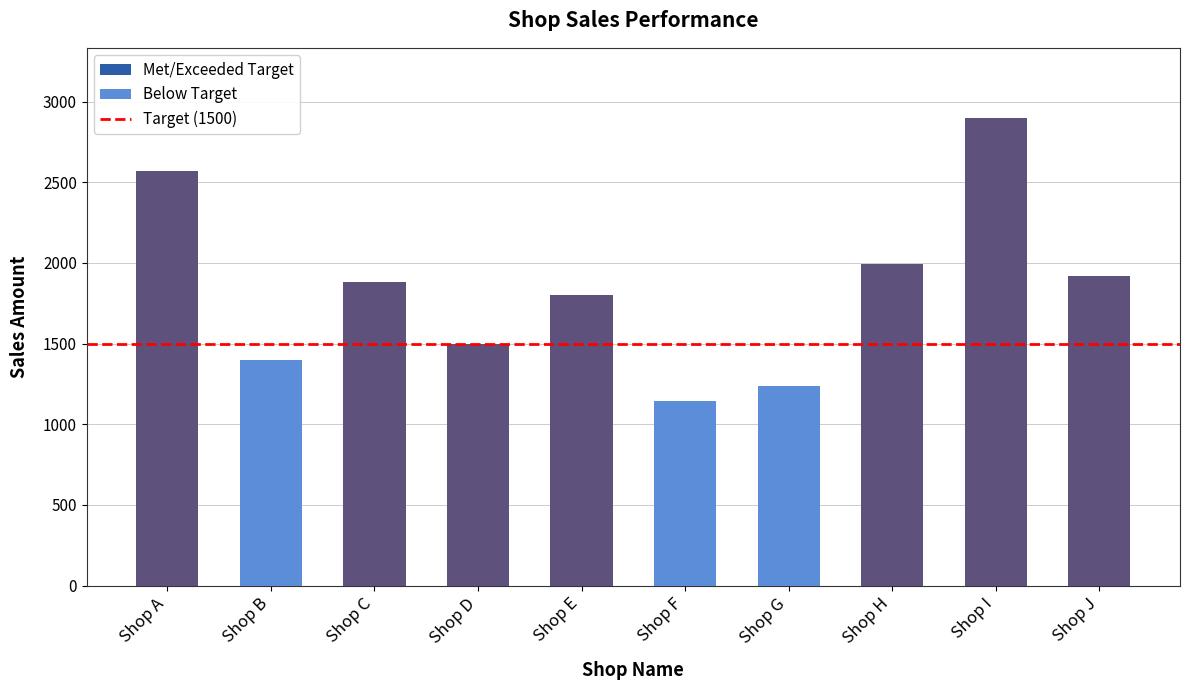

What is the minimum value shown in the chart?

1141